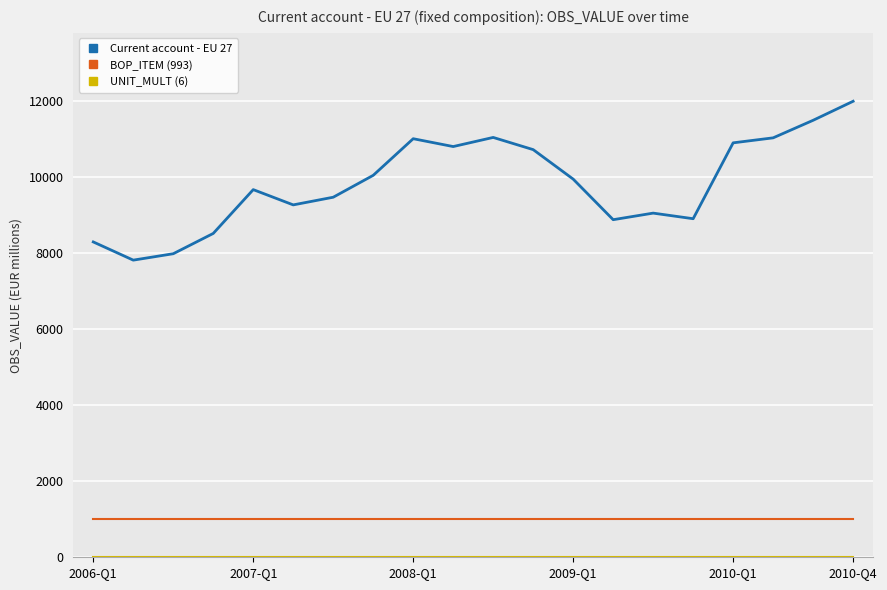

True or false: Current account - EU 27 and BOP_ITEM (993) cross at least once.

False